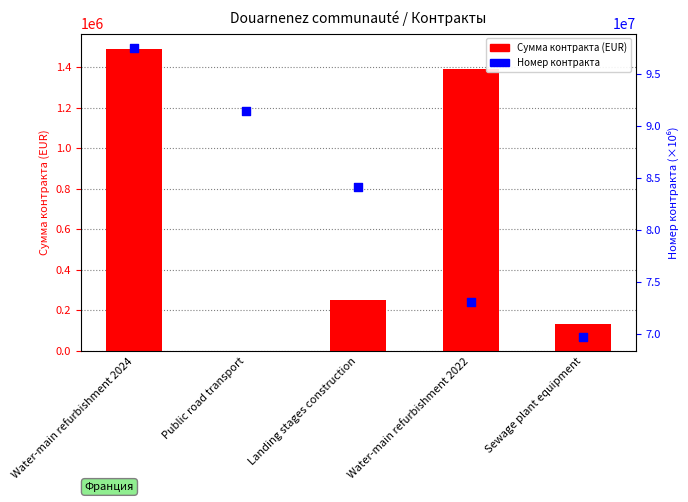

Which series reaches the minimum Y coordinate?

Сумма контракта